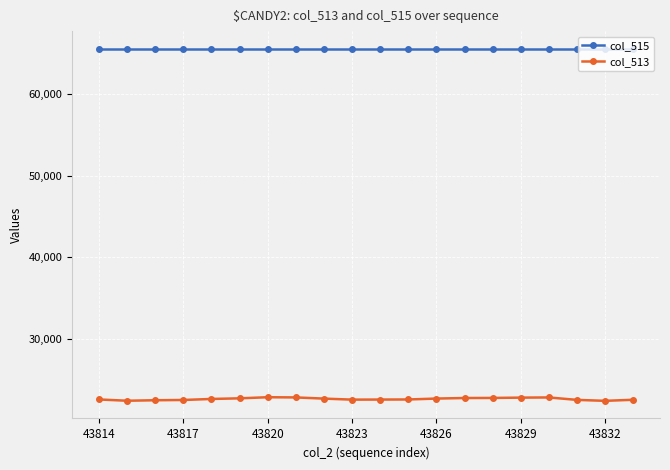

Which series has the largest range (max minus min)?

col_513